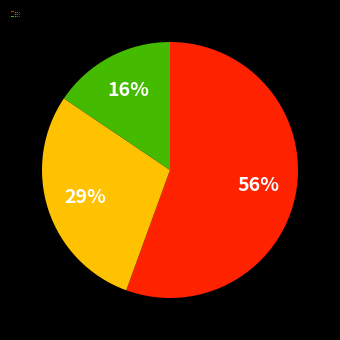

Between Group_2 and Group_3, which is larger?

Group_2